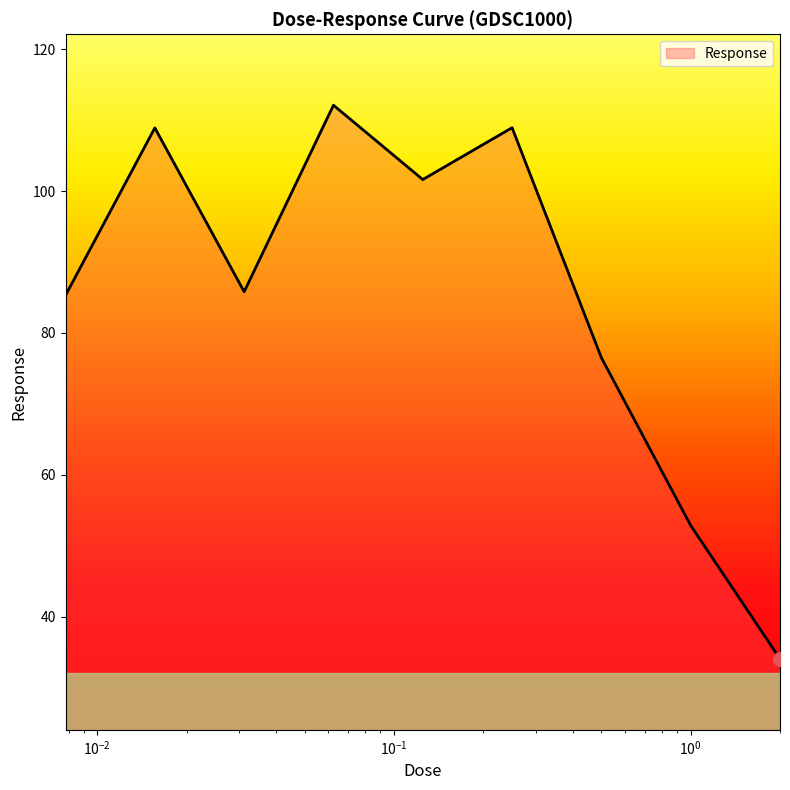

Does the chart display data point markers on the line(s)?

No